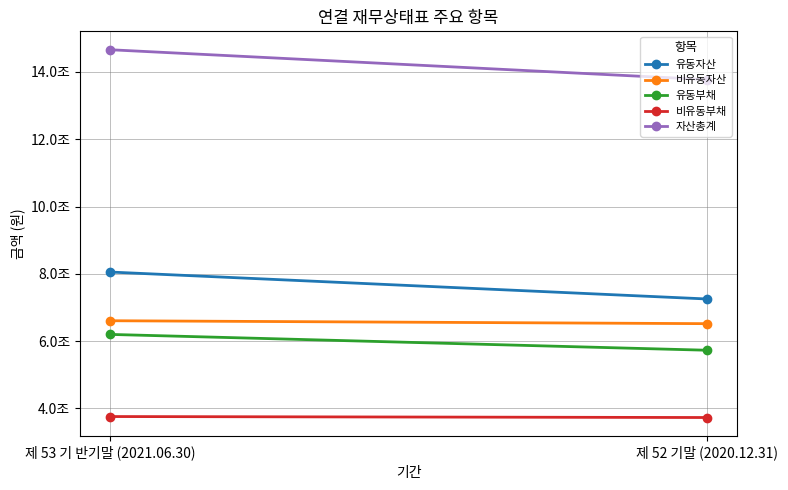

True or false: 유동자산 has a value of 8053305454685 at 제 53 기 반기말 (2021.06.30).

True